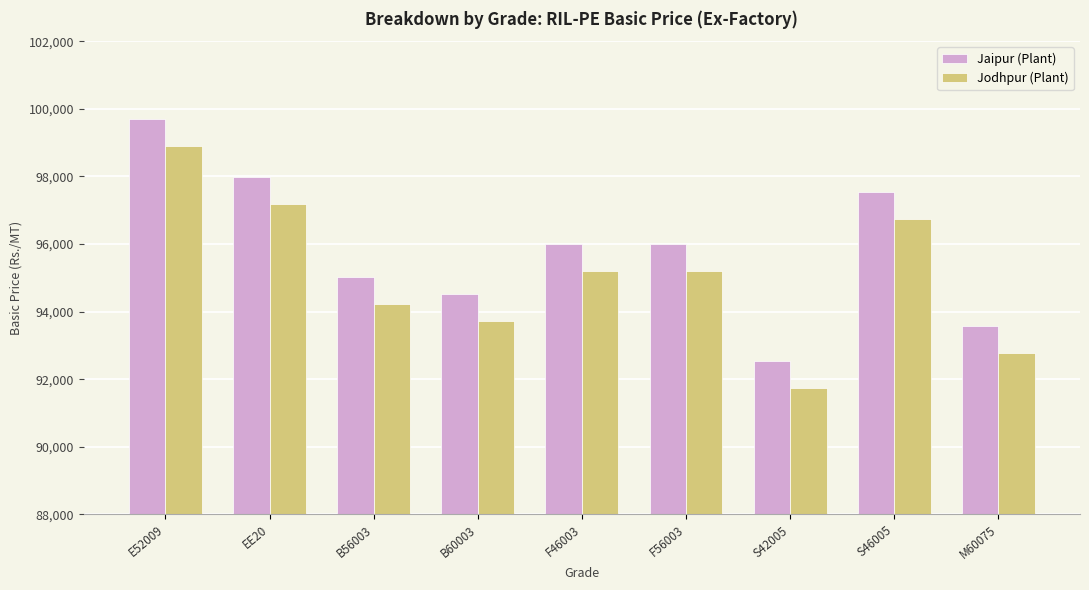

What is the value of the Jaipur (Plant) bar at the 1st from the left?

99692